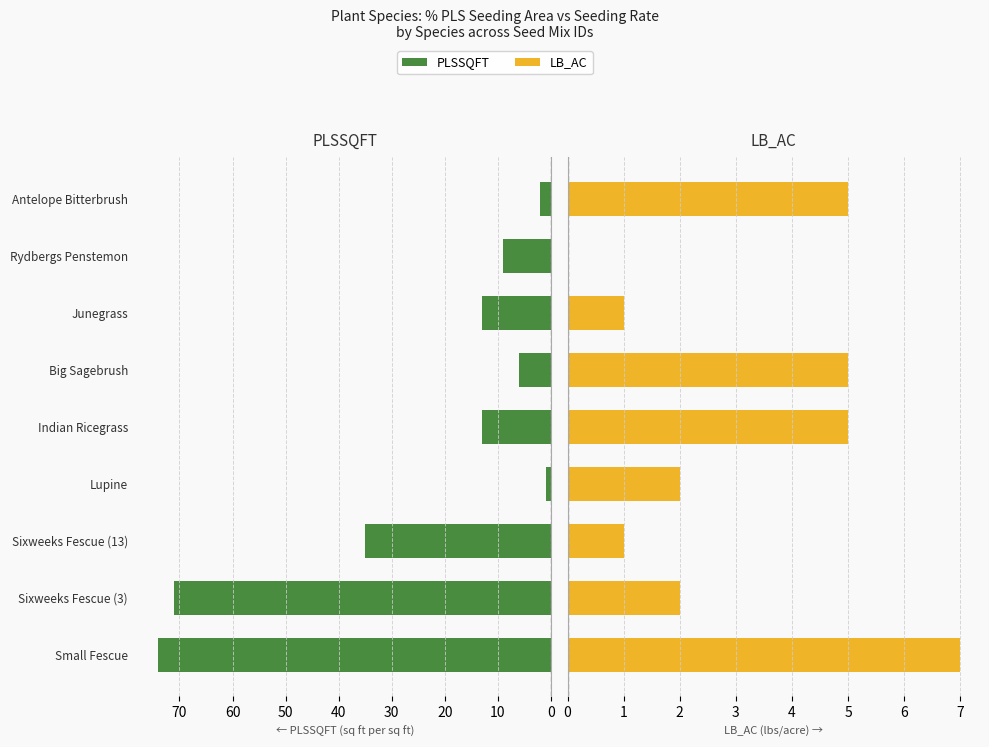

Which series changed the most between Sixweeks Fescue (13) and Rydbergs Penstemon?

PLSSQFT